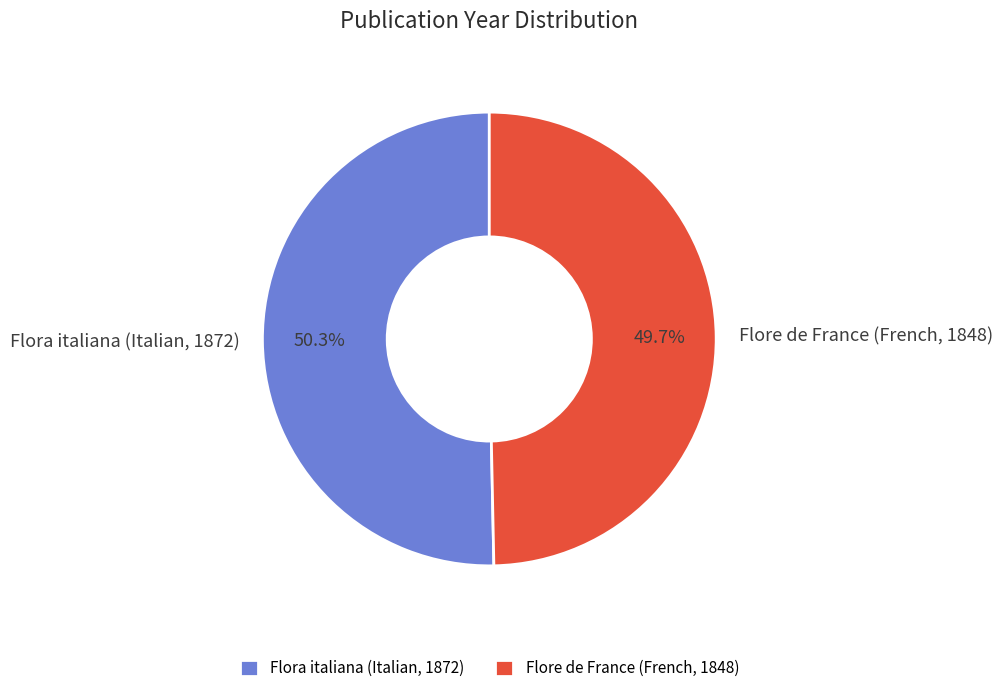

Which has a higher value, Flore de France (French, 1848) or Flora italiana (Italian, 1872)?

Flora italiana (Italian, 1872)